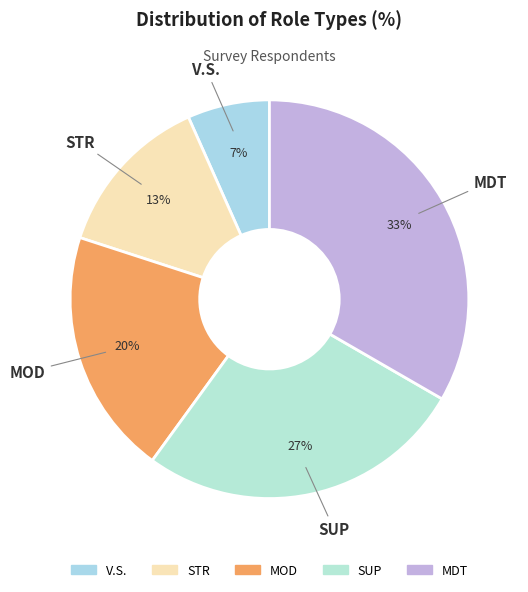

To the nearest percent, what is the average slice percentage?

20%